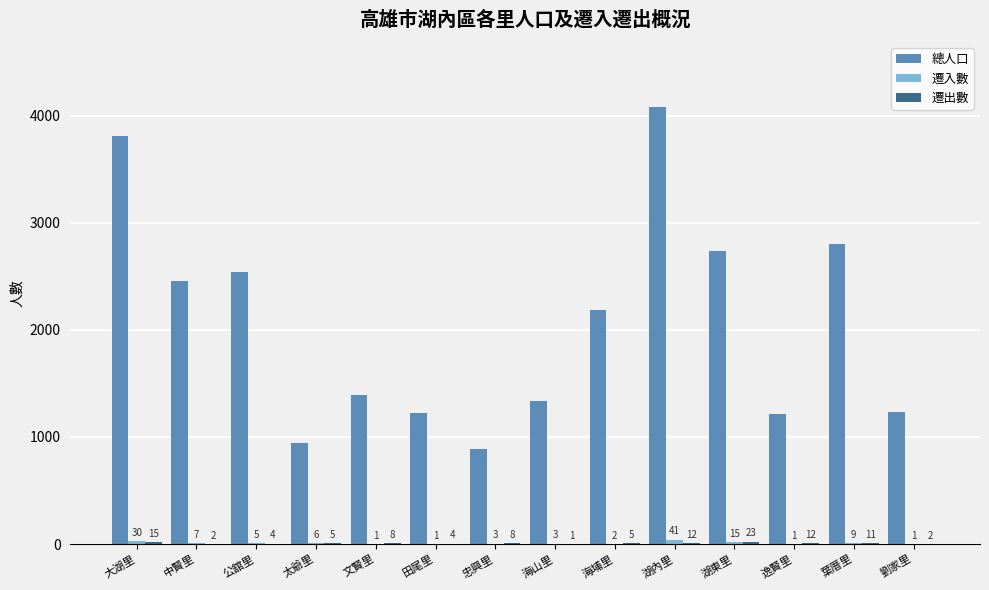

At which label is 總人口 closest to 2480?

中賢里